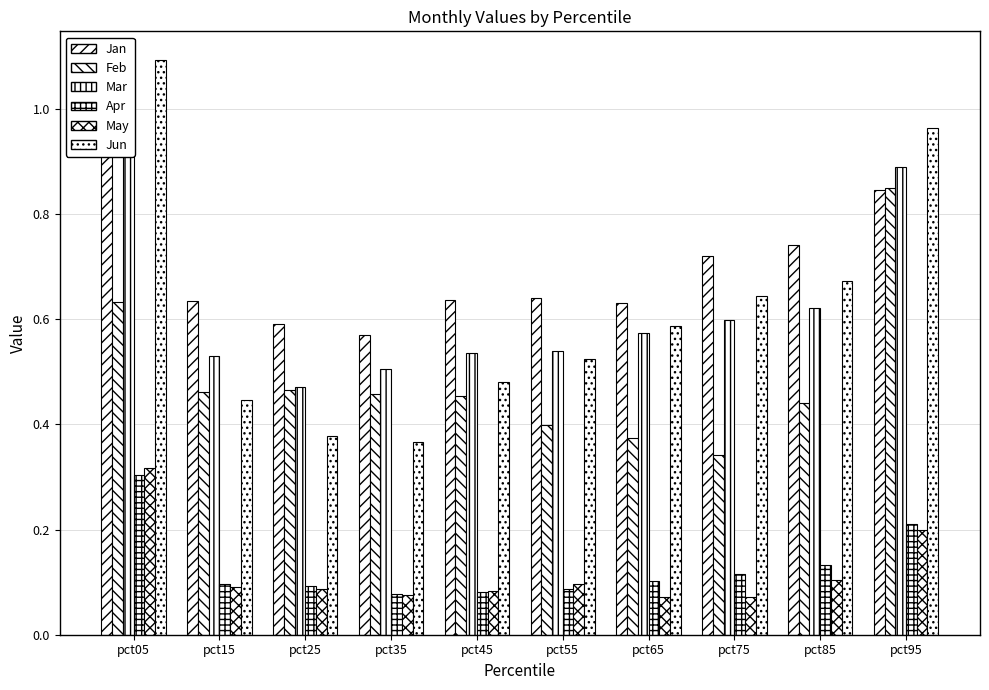

How many distinct data groups are displayed?

6